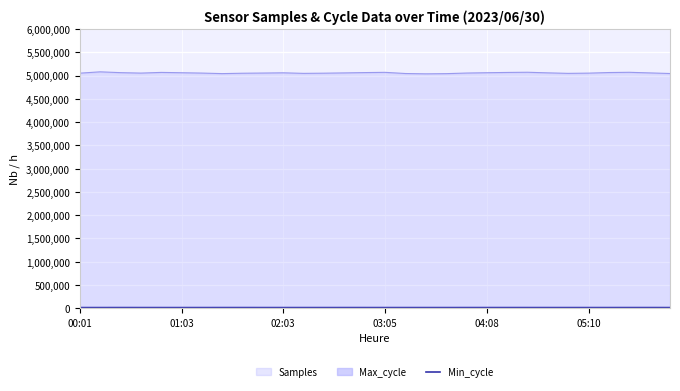

Which series has the largest range (max minus min)?

Samples